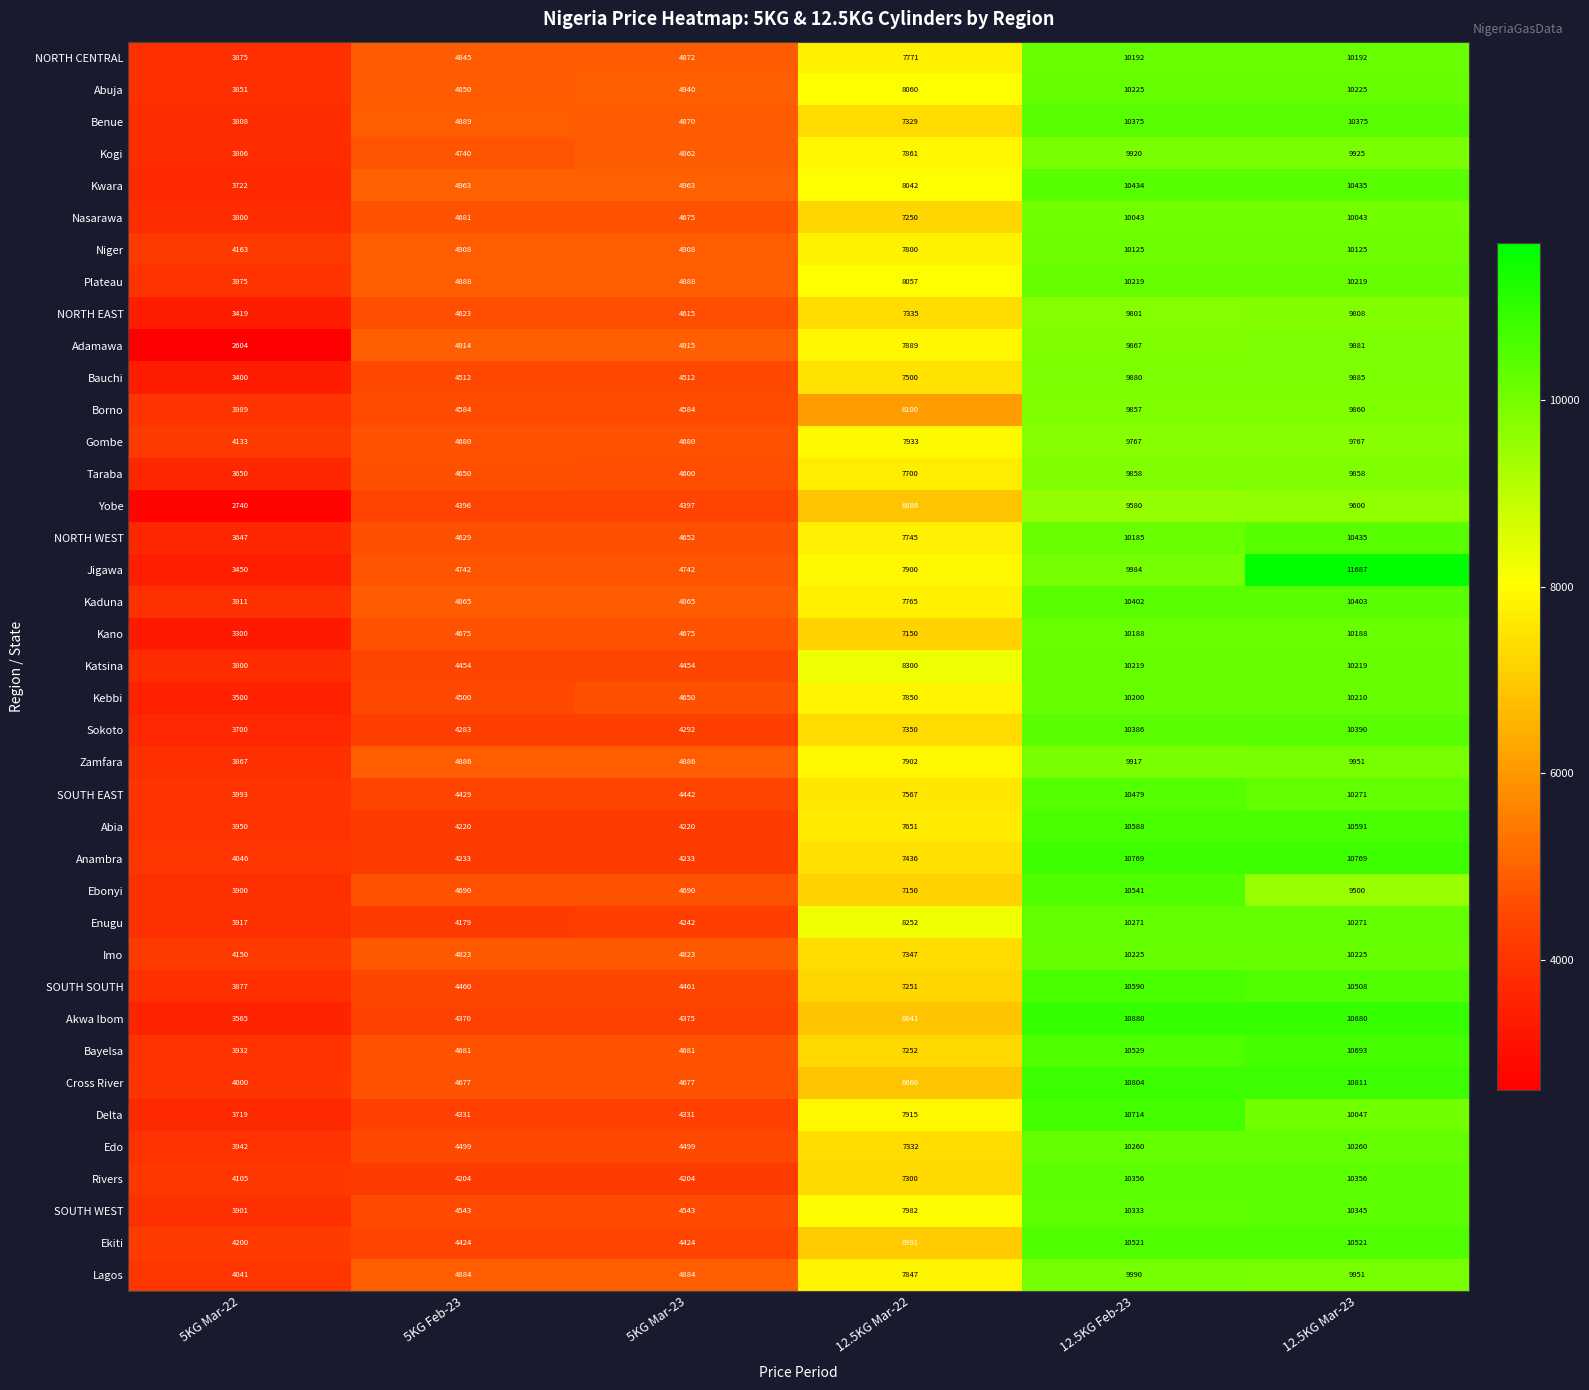

Rank the categories by Kebbi value from highest to lowest.

12.5KG Mar-23, 12.5KG Feb-23, 12.5KG Mar-22, 5KG Mar-23, 5KG Feb-23, 5KG Mar-22